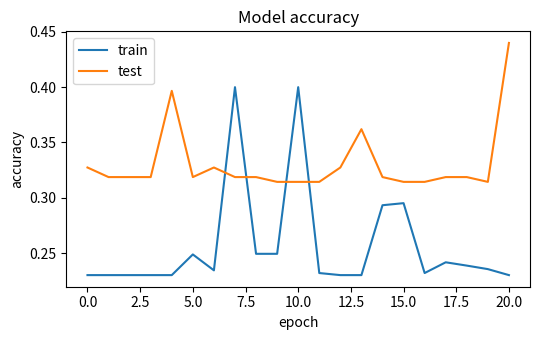

True or false: train has more than 0 interior local peaks.

True